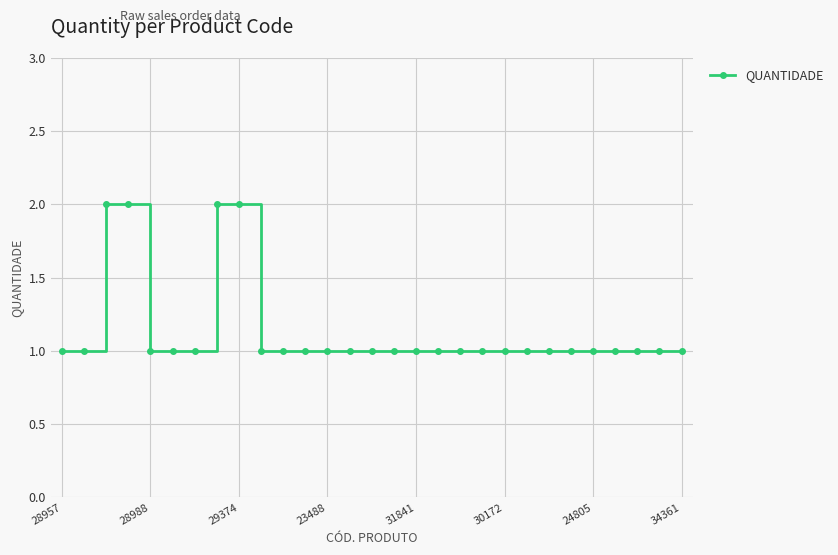

Count the number of data series in this chart.

1